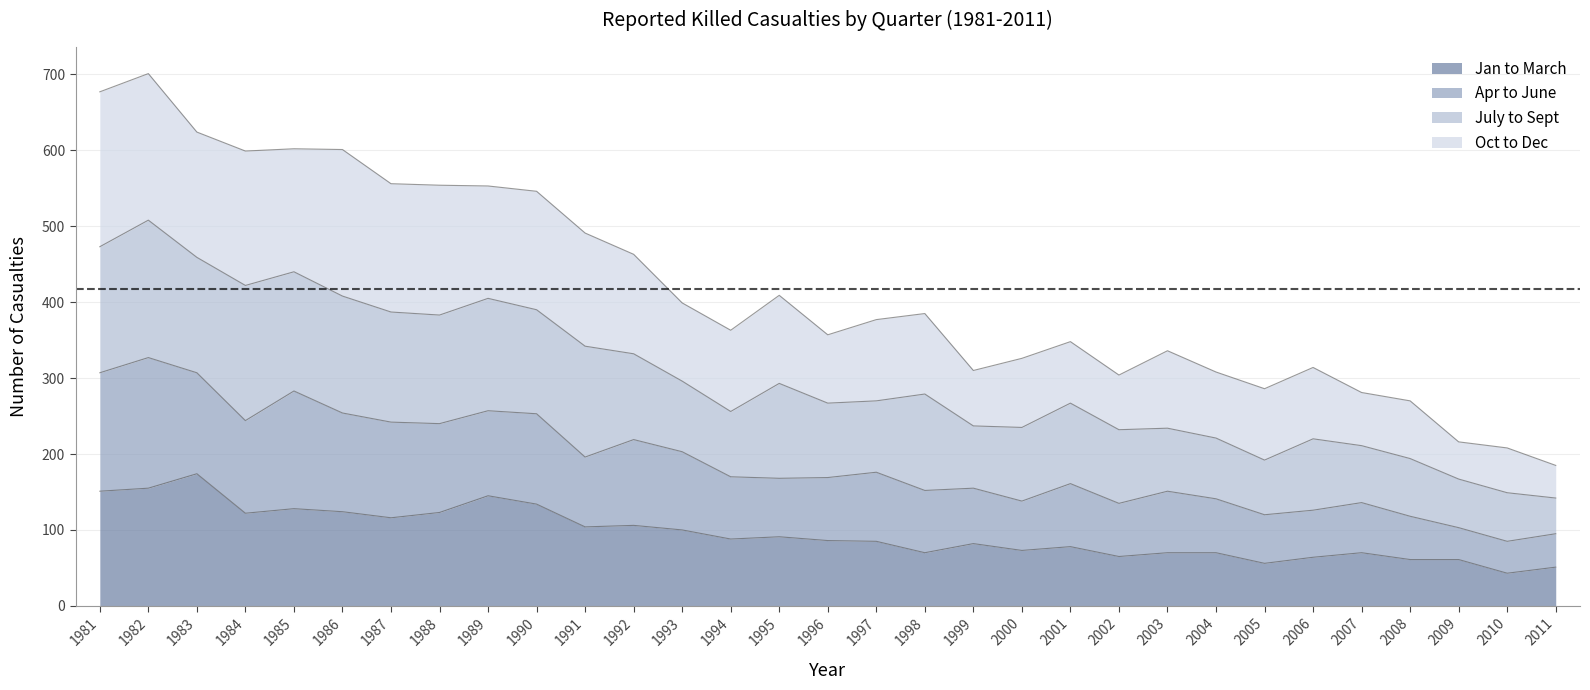

Does the chart display data point markers on the line(s)?

No